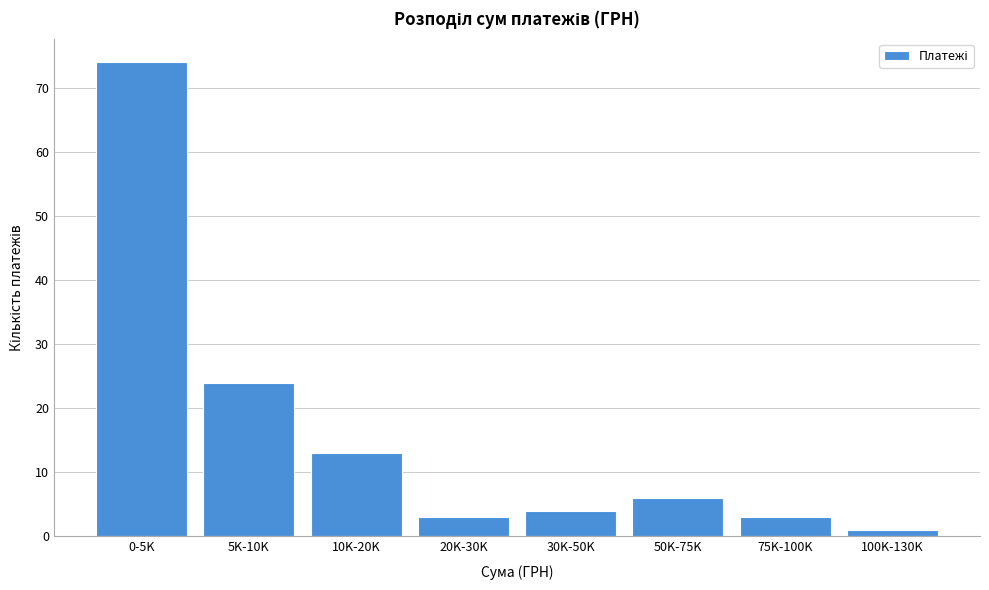

Reading right to left, what are all the values shown in this chart?

100K-130K=1	75K-100K=3	50K-75K=6	30K-50K=4	20K-30K=3	10K-20K=13	5K-10K=24	0-5K=74